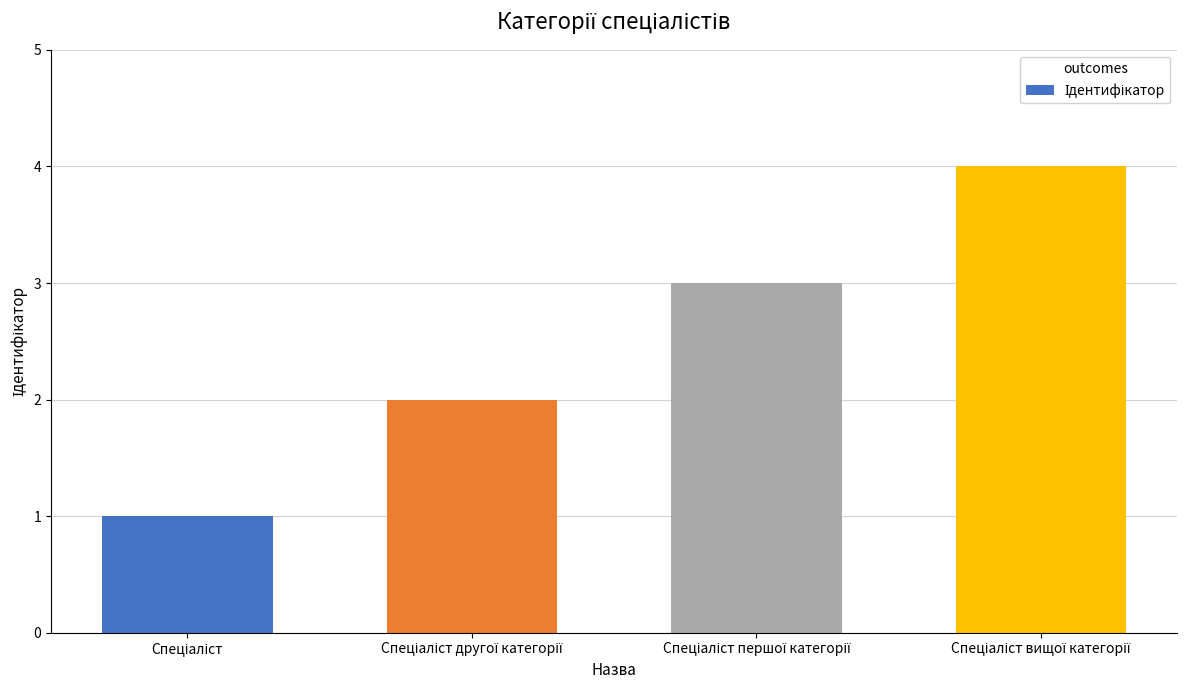

What is the difference between the maximum and minimum values?

3